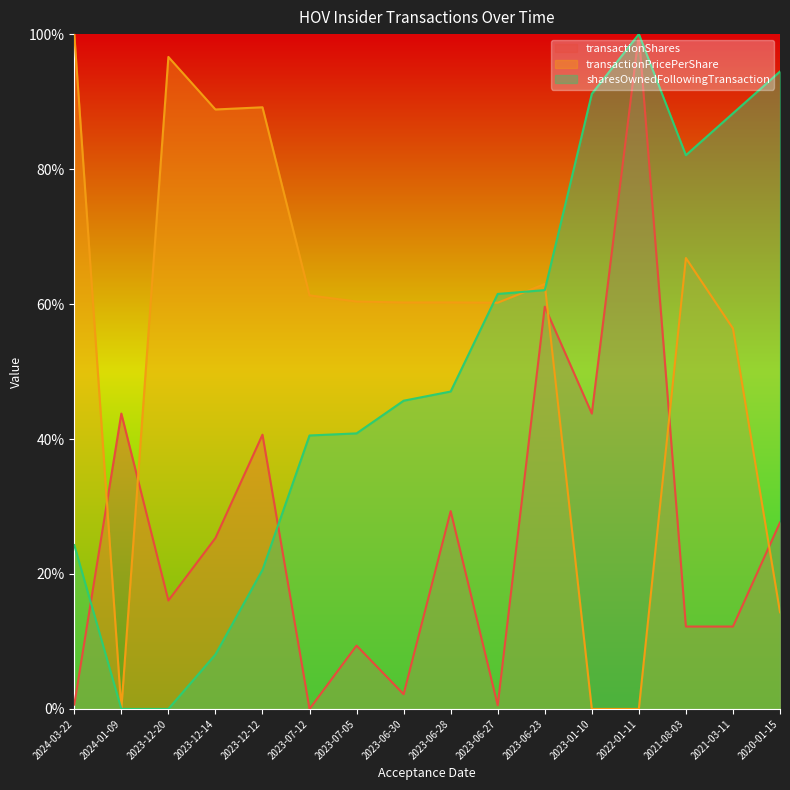

At which label is transactionShares closest to 50?

2023-01-10